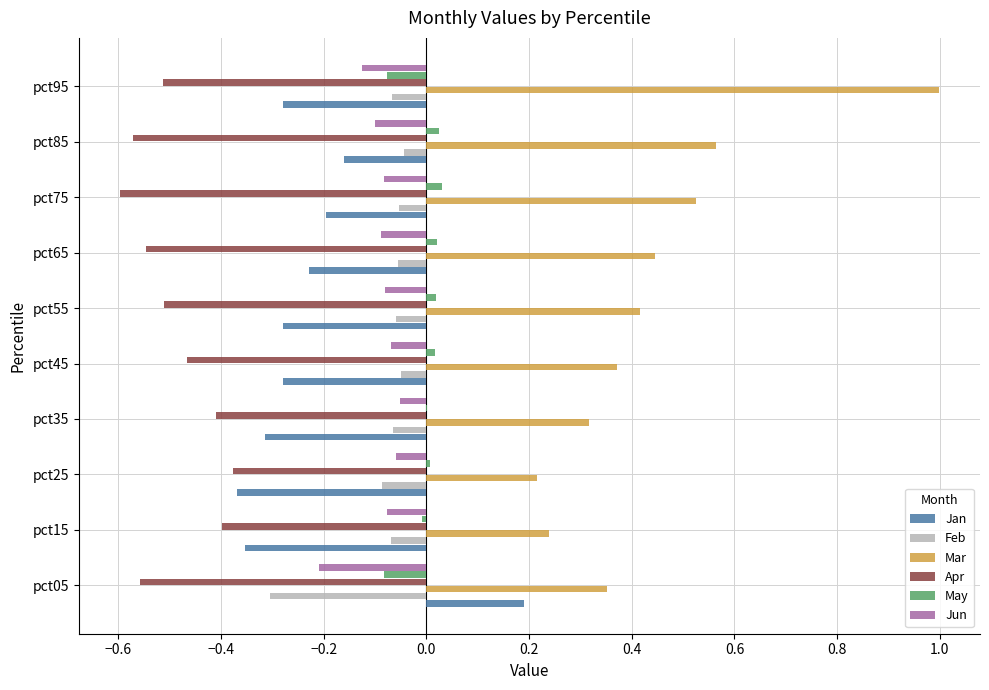

The value of Jan at pct65 is -0.2. True or false?

True